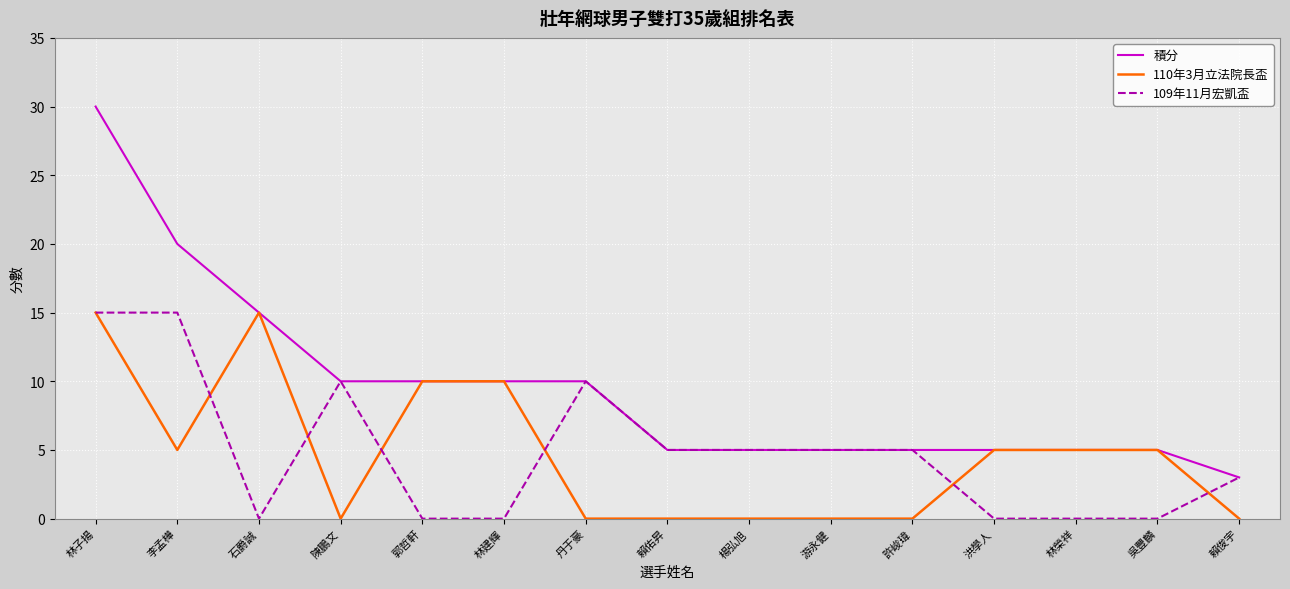

Which series has the largest range (max minus min)?

積分